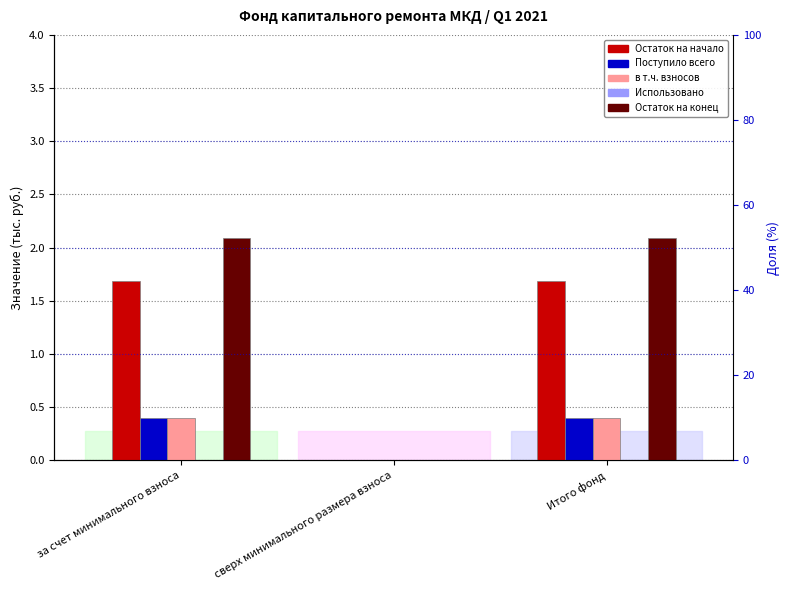

Which category has the lowest value across all series?

сверх минимального размера взноса